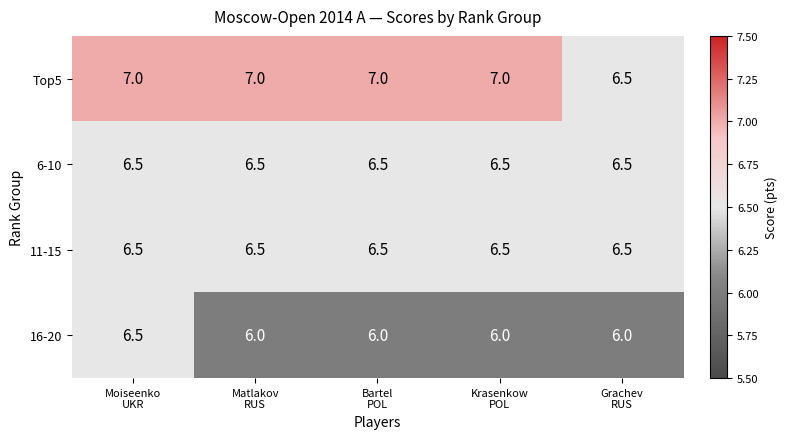

What is the difference between the maximum and second lowest values in the 16-20 series?

0.5